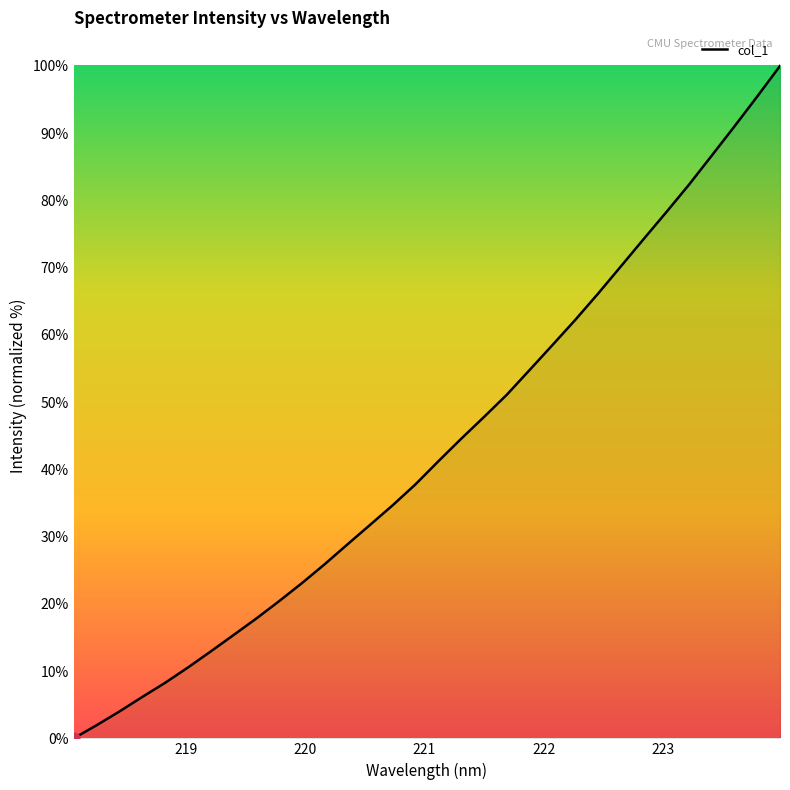

What is the greatest value displayed?

100.0